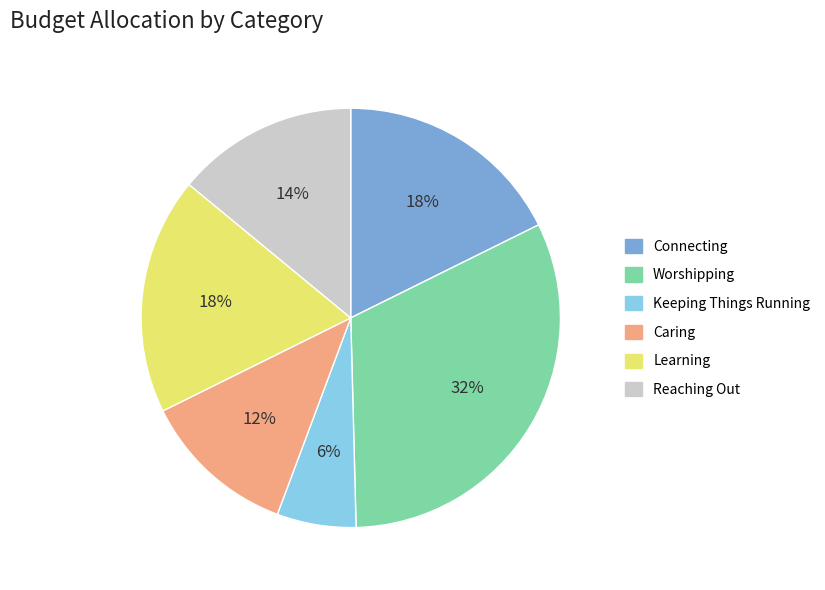

Does Learning represent more than half of the total?

No